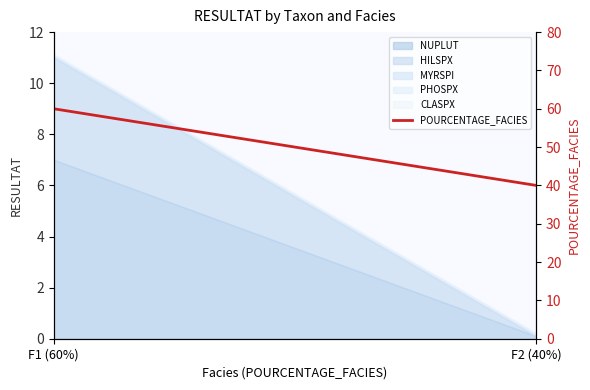

What is the change in value from F1 (60%) to F2 (40%)?

-20